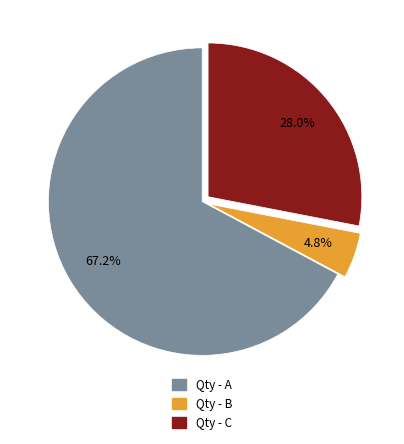

Is there a majority slice in this chart?

Yes